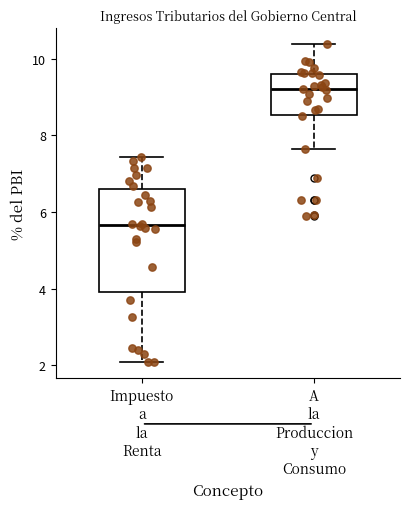

Reading left to right, read every box against the y-axis: the position of its median line, the range the box covers, and the ends of its whiskers. The values are not printed on the chart, so give them approximately, as read against the axis.

Impuesto a la Renta: median 5.6, box 4.0 to 6.6, whiskers 2.0 to 7.4
A la Produccion y Consumo: median 9.2, box 8.6 to 9.6, whiskers 7.6 to 10.4